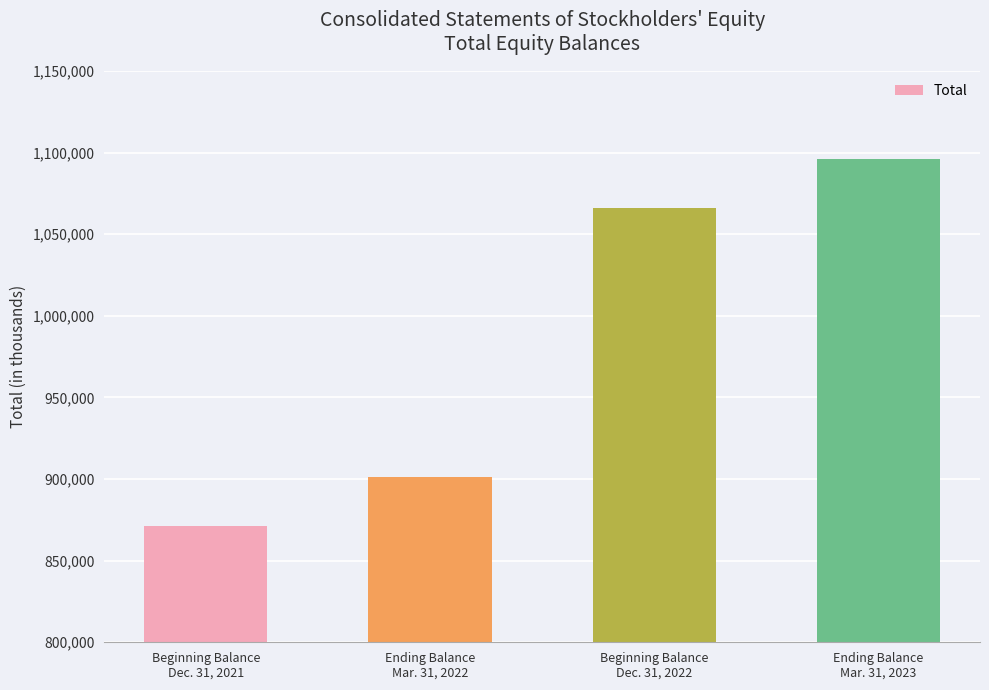

What is the greatest value displayed?

1095913